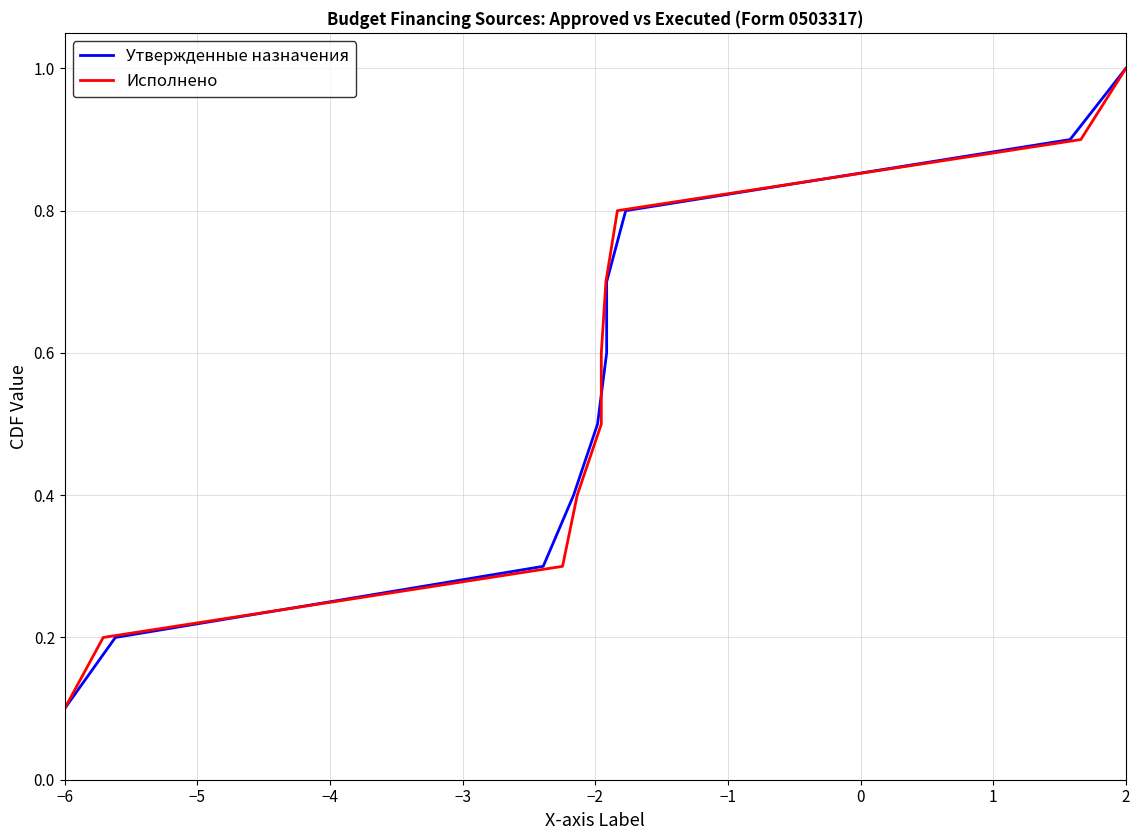

What is the greatest value displayed?

1.0